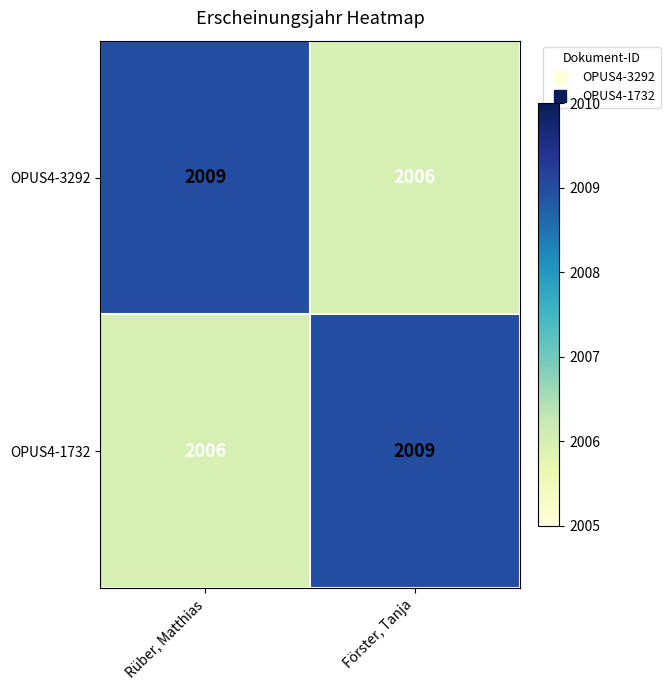

What is the difference between the highest and lowest values at Förster, Tanja?

3